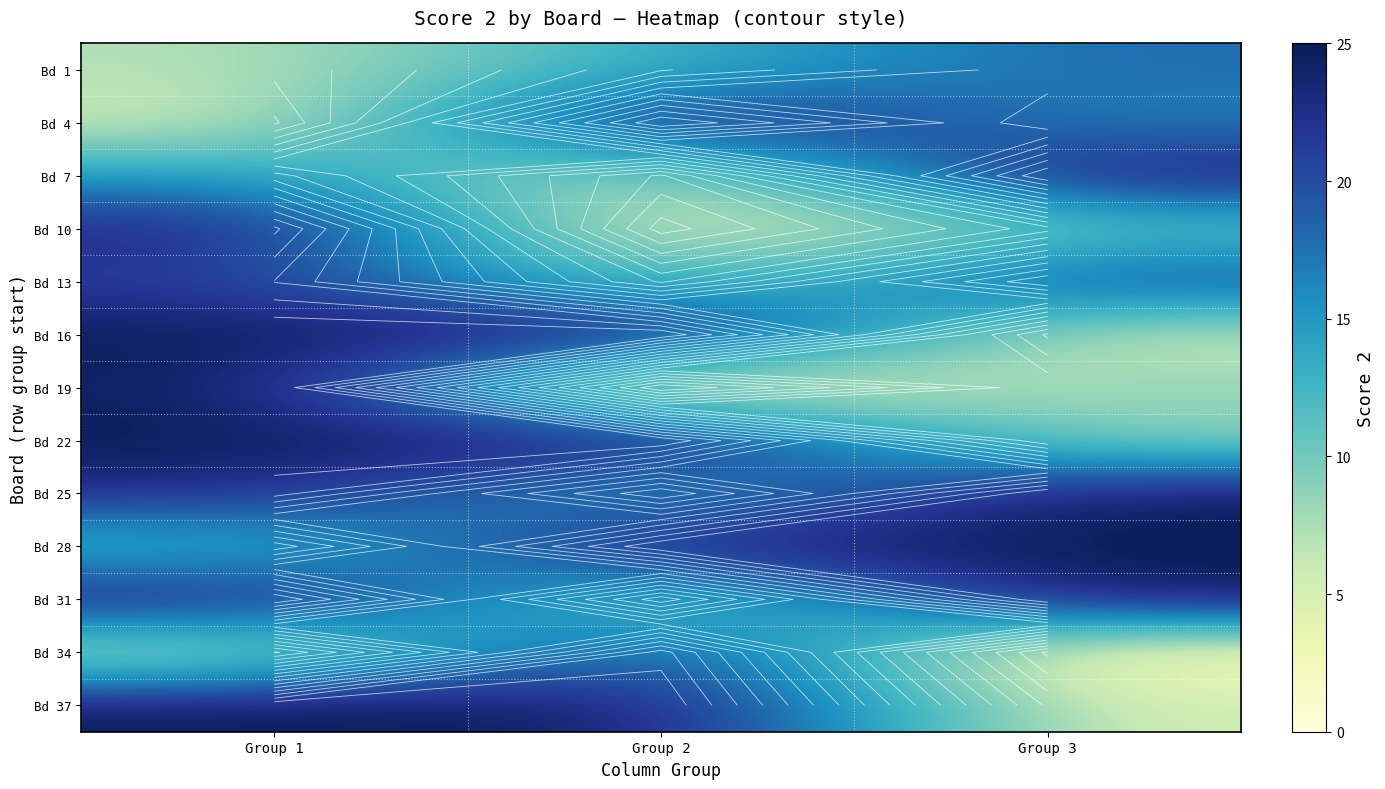

How many categories are shown in the chart?

3